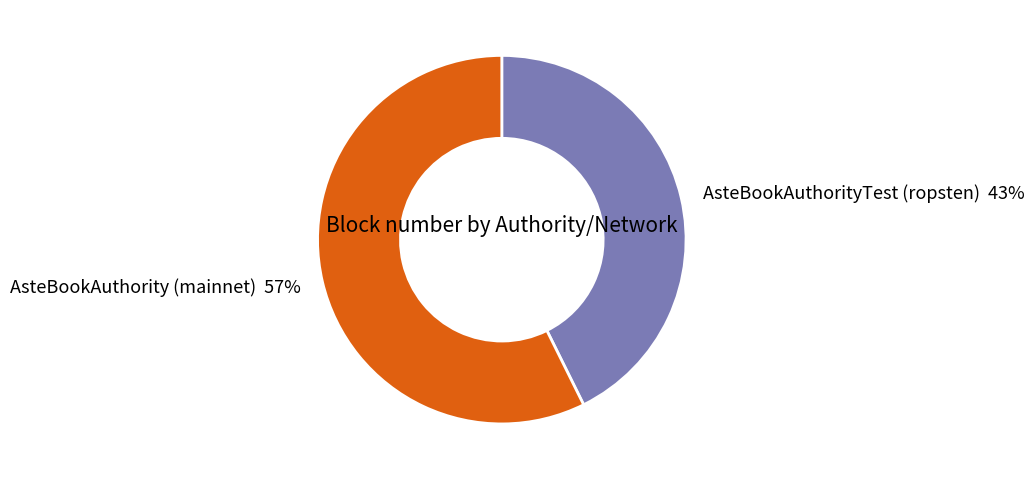

Combined, do AsteBookAuthorityTest (ropsten) and AsteBookAuthority (mainnet) account for over 50%?

Yes